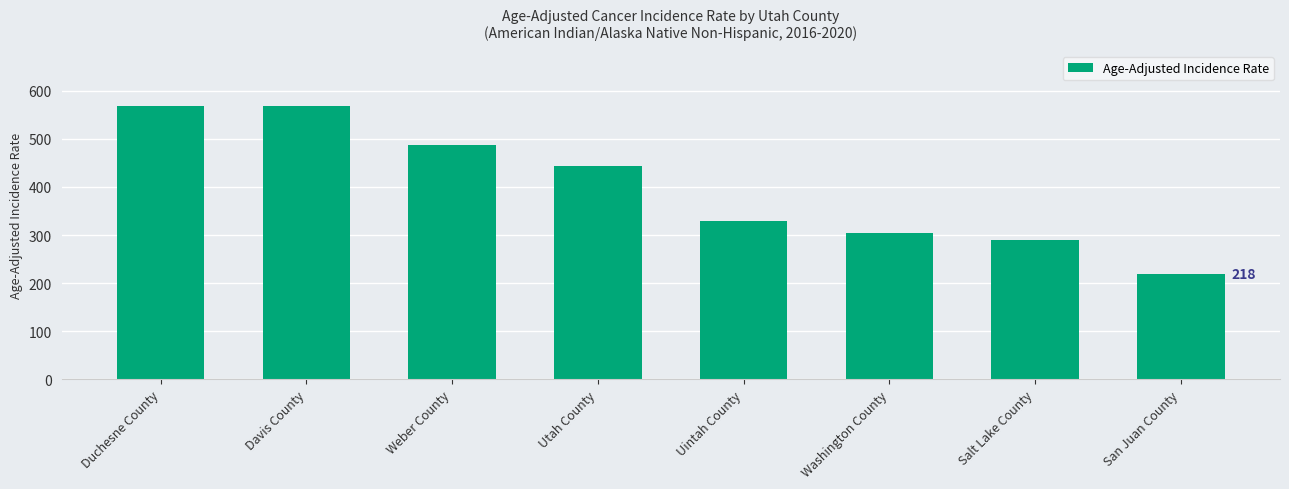

Which category has the lowest value across all series?

San Juan County